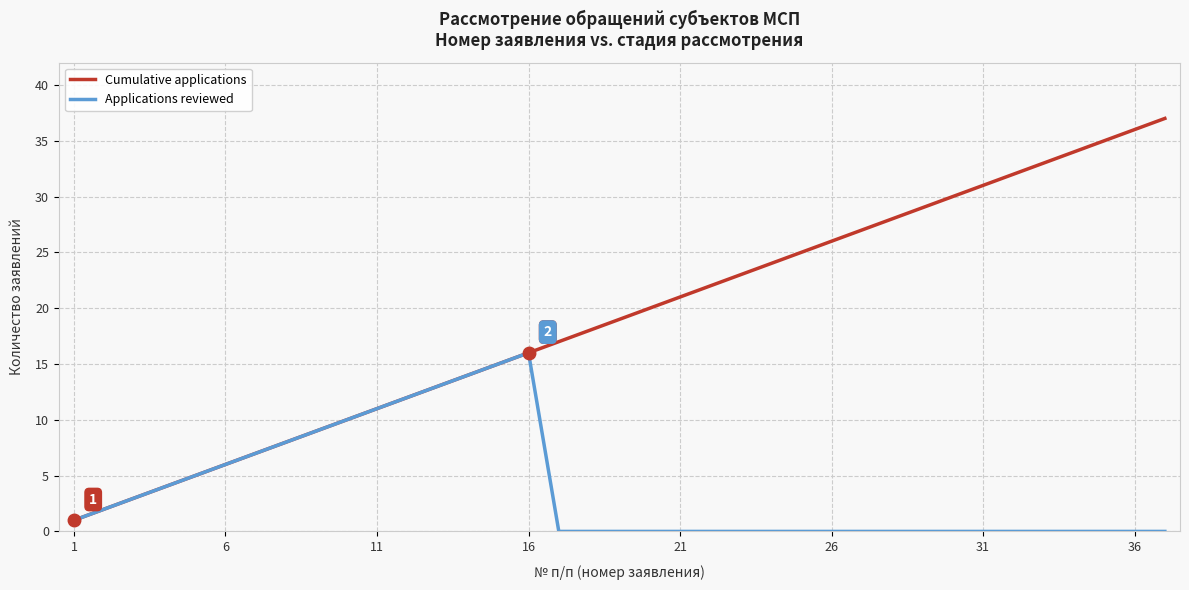

What is the greatest value displayed?

37